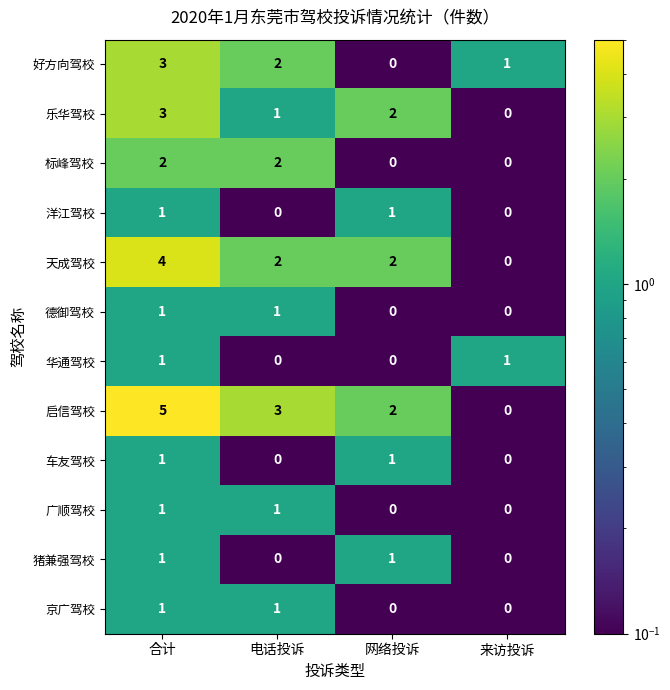

The 广顺驾校 series shows 2 at 电话投诉. True or false?

False